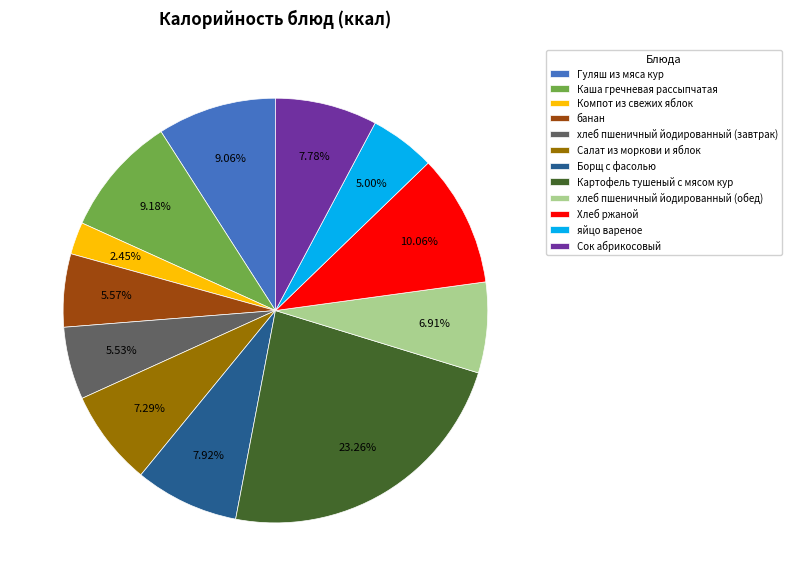

What is the largest slice in the pie chart?

Картофель тушеный с мясом кур